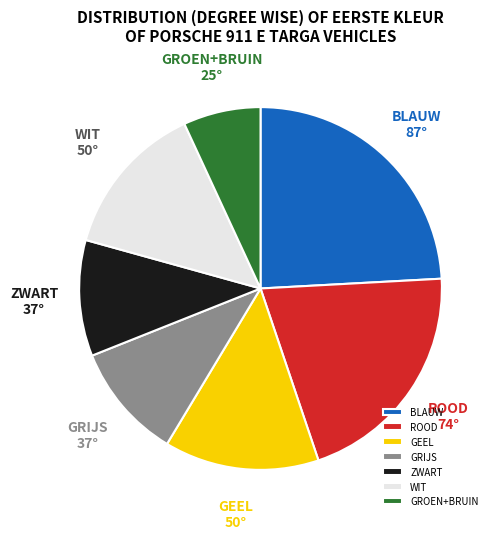

Which category has the smallest portion of the pie?

GROEN+BRUIN